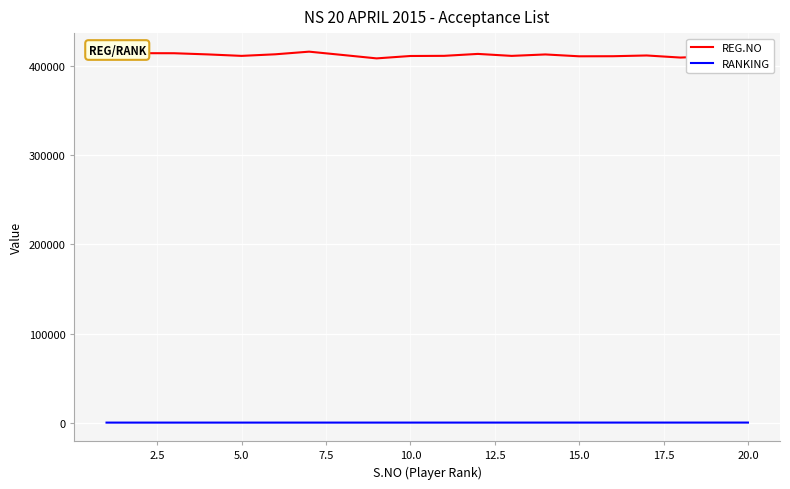

True or false: RANKING and REG.NO intersect in this chart.

False